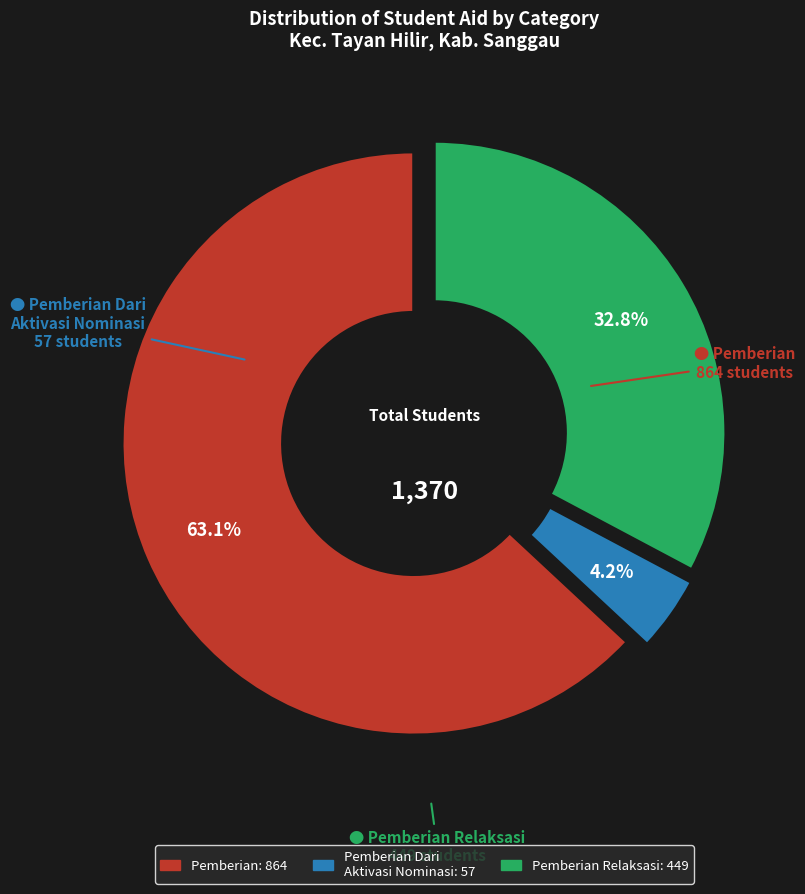

Does any single category account for the majority?

Yes